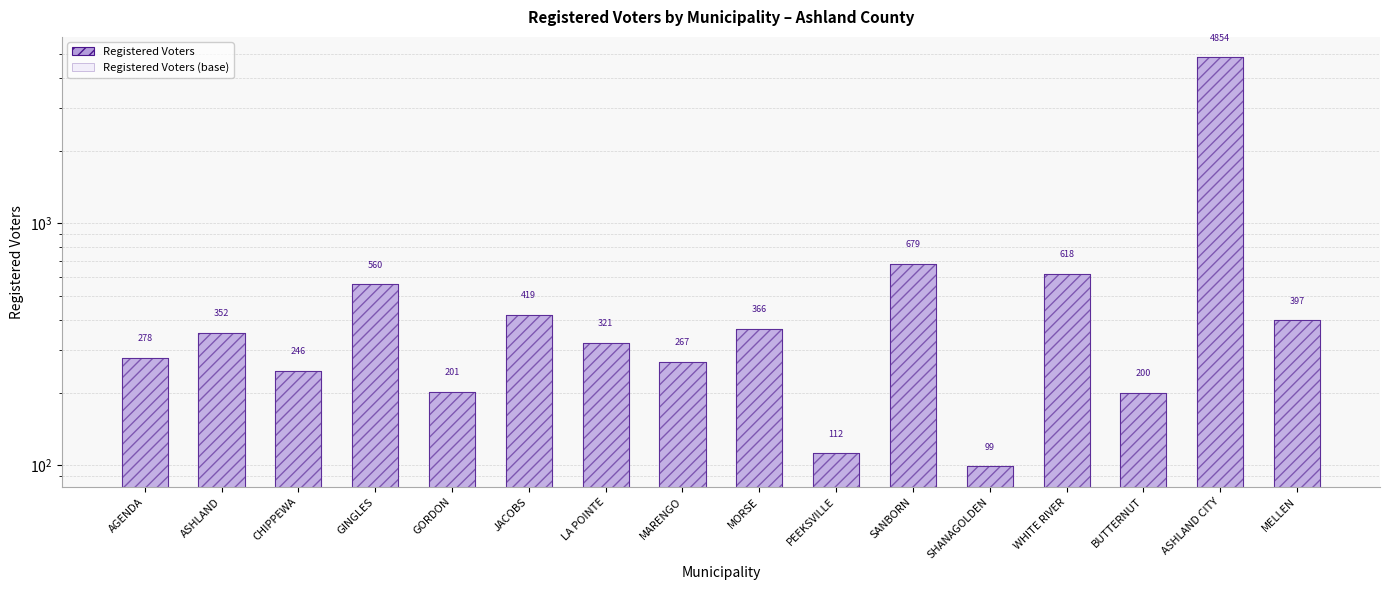

Which series has the largest range (max minus min)?

Registered Voters